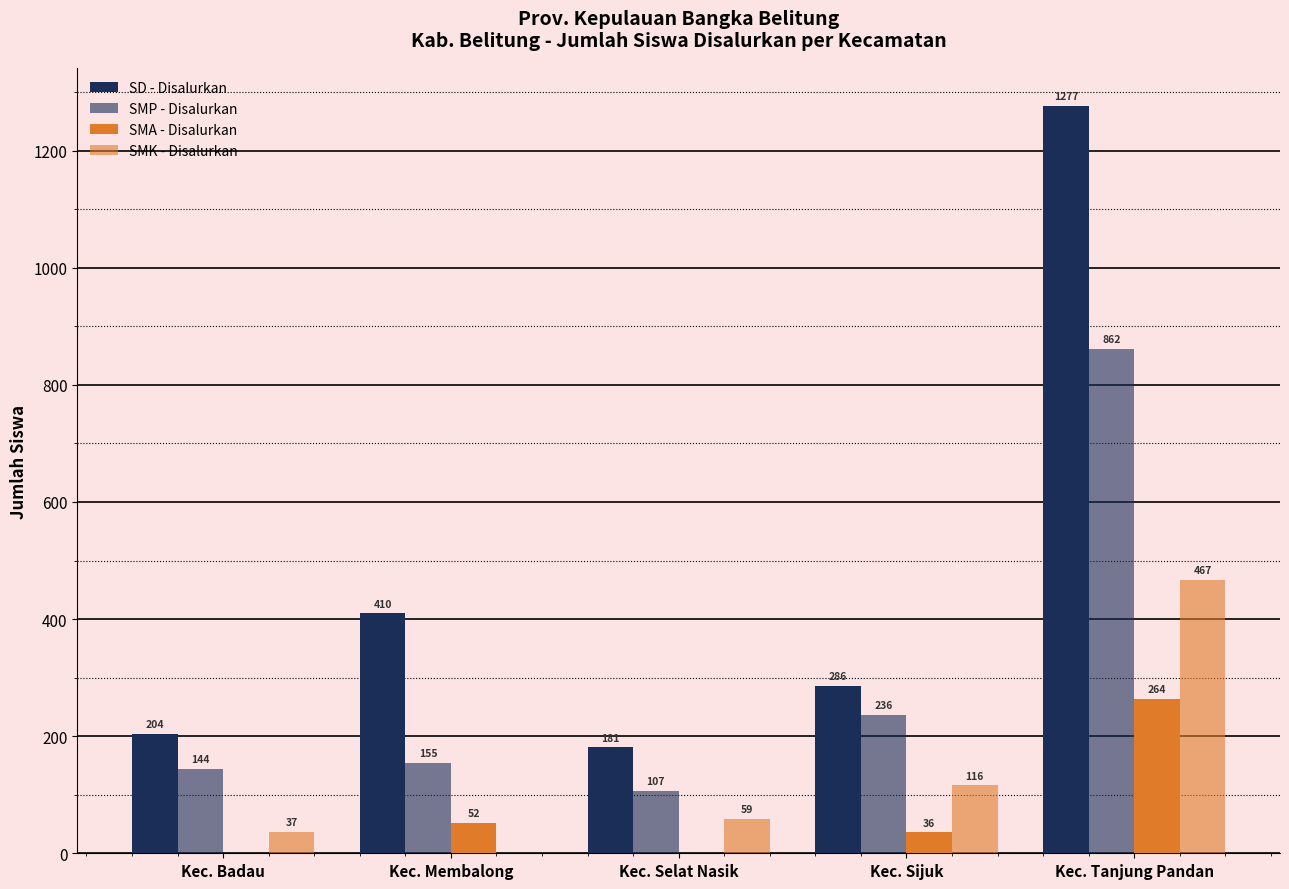

Reading left to right, extract all data points from this chart.

SD - Disalurkan: Kec. Badau=204	Kec. Membalong=410	Kec. Selat Nasik=181	Kec. Sijuk=286	Kec. Tanjung Pandan=1277
SMP - Disalurkan: Kec. Badau=144	Kec. Membalong=155	Kec. Selat Nasik=107	Kec. Sijuk=236	Kec. Tanjung Pandan=862
SMA - Disalurkan: Kec. Badau=0	Kec. Membalong=52	Kec. Selat Nasik=0	Kec. Sijuk=36	Kec. Tanjung Pandan=264
SMK - Disalurkan: Kec. Badau=37	Kec. Membalong=0	Kec. Selat Nasik=59	Kec. Sijuk=116	Kec. Tanjung Pandan=467